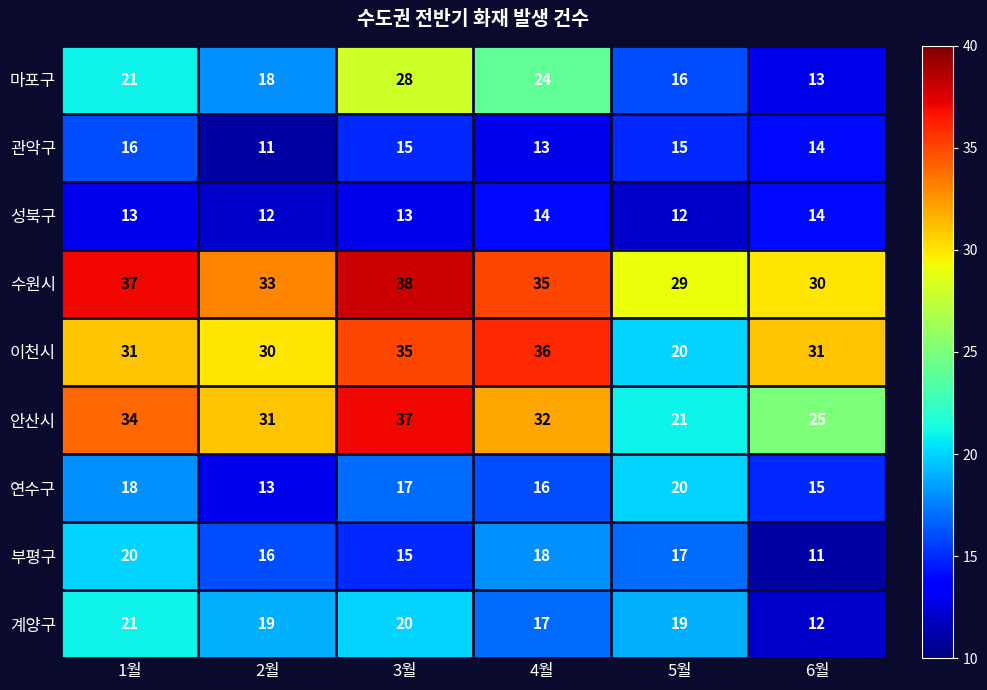

Read the 관악구 value at 2월.

11